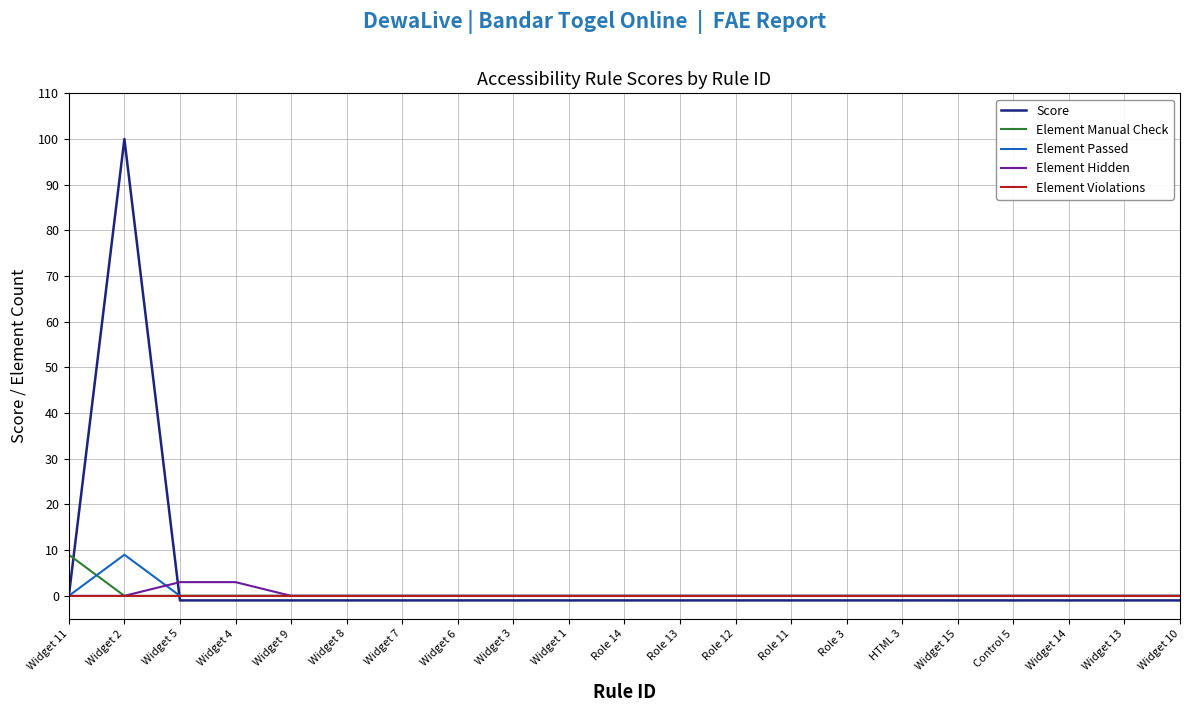

At which category is the sum across all series the highest?

Widget 2